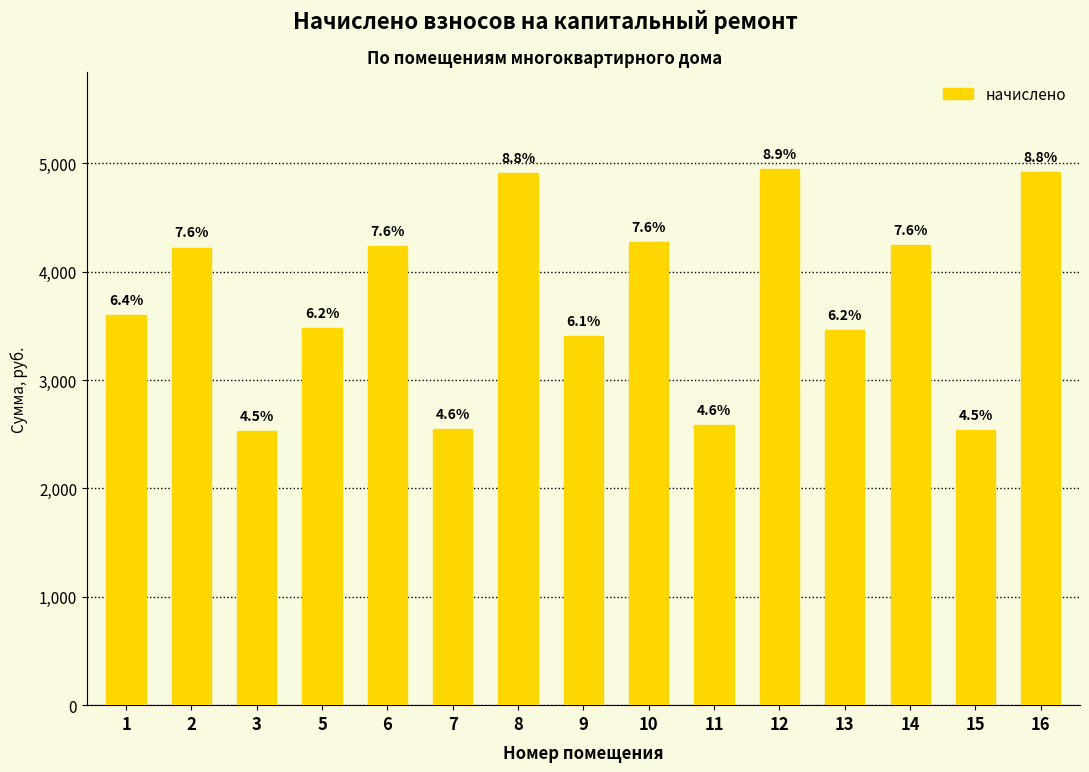

How many bars are there in total?

15